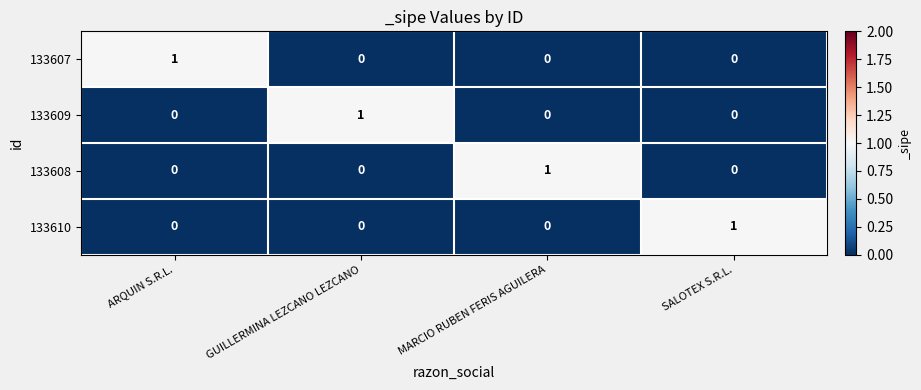

Reading left to right, list all the values displayed in this chart.

133607: 1	0	0	0
133609: 0	1	0	0
133608: 0	0	1	0
133610: 0	0	0	1